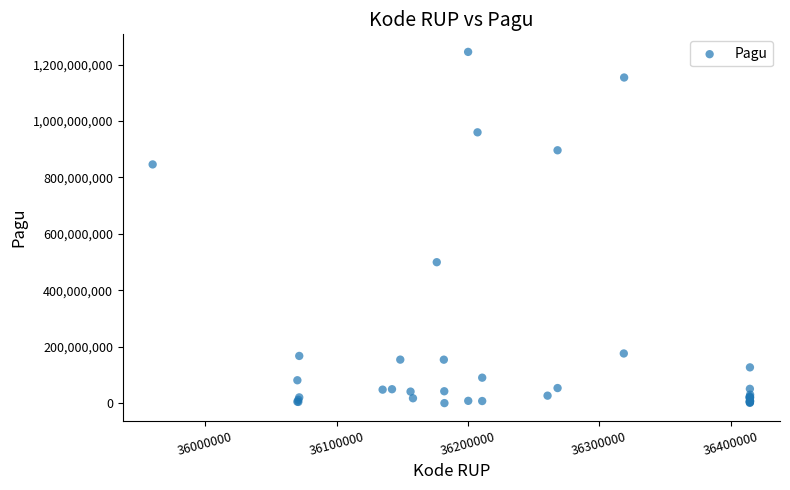

What Y value in the scatter plot is closest to 622840000?

499932000